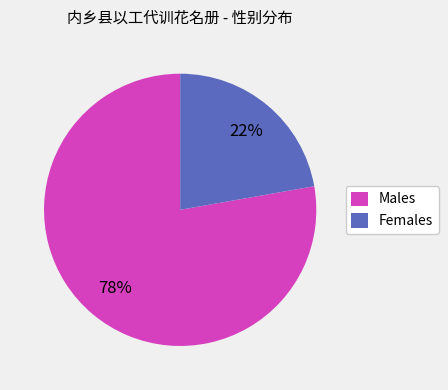

Is there any slice that represents more than half of the pie?

Yes